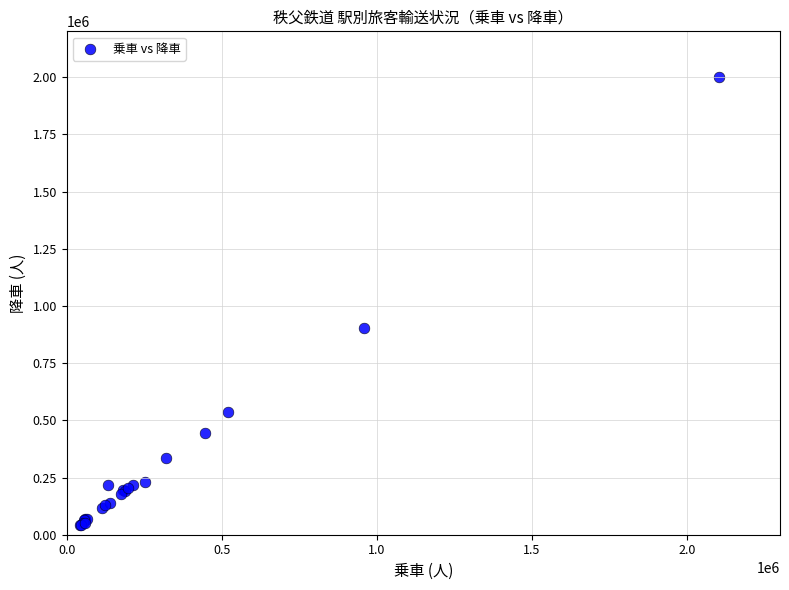

What Y value in the scatter plot is closest to 1023158?

901489